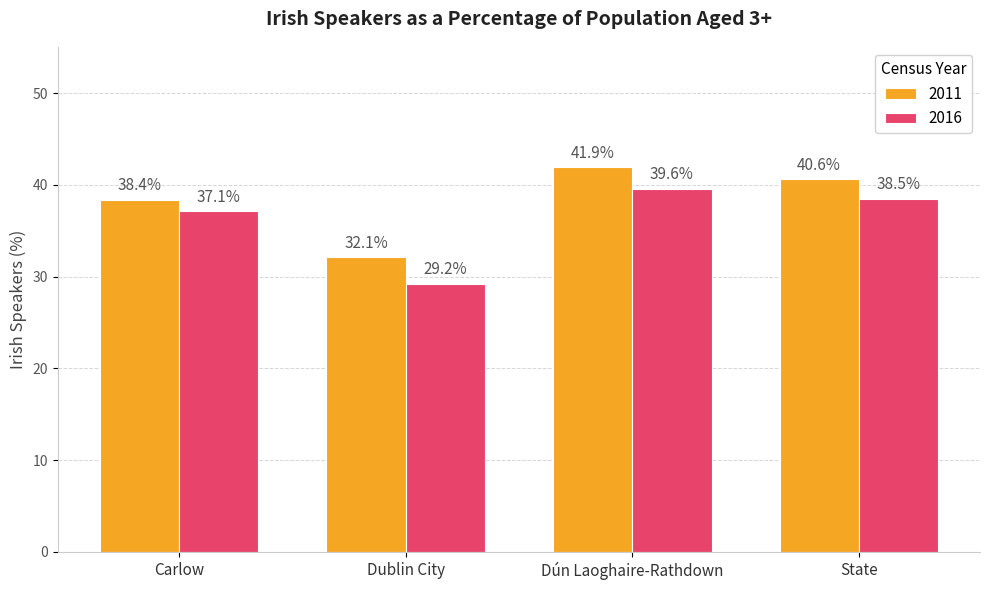

The value of 2011 at Dublin City is 22.4. True or false?

False